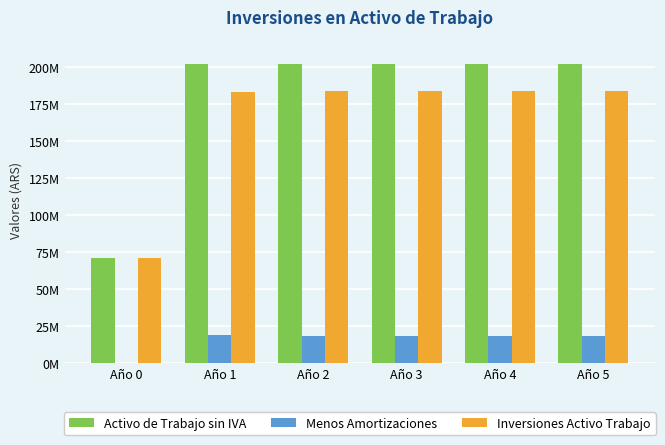

Are the bars horizontal?

No